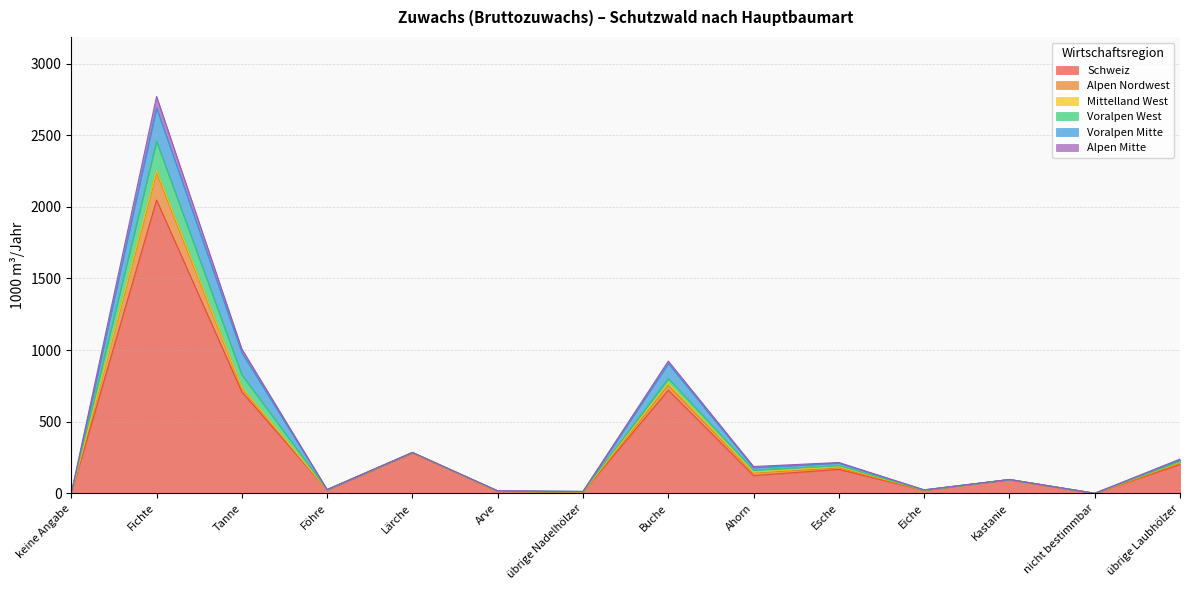

At which label does Schweiz reach its peak?

Fichte